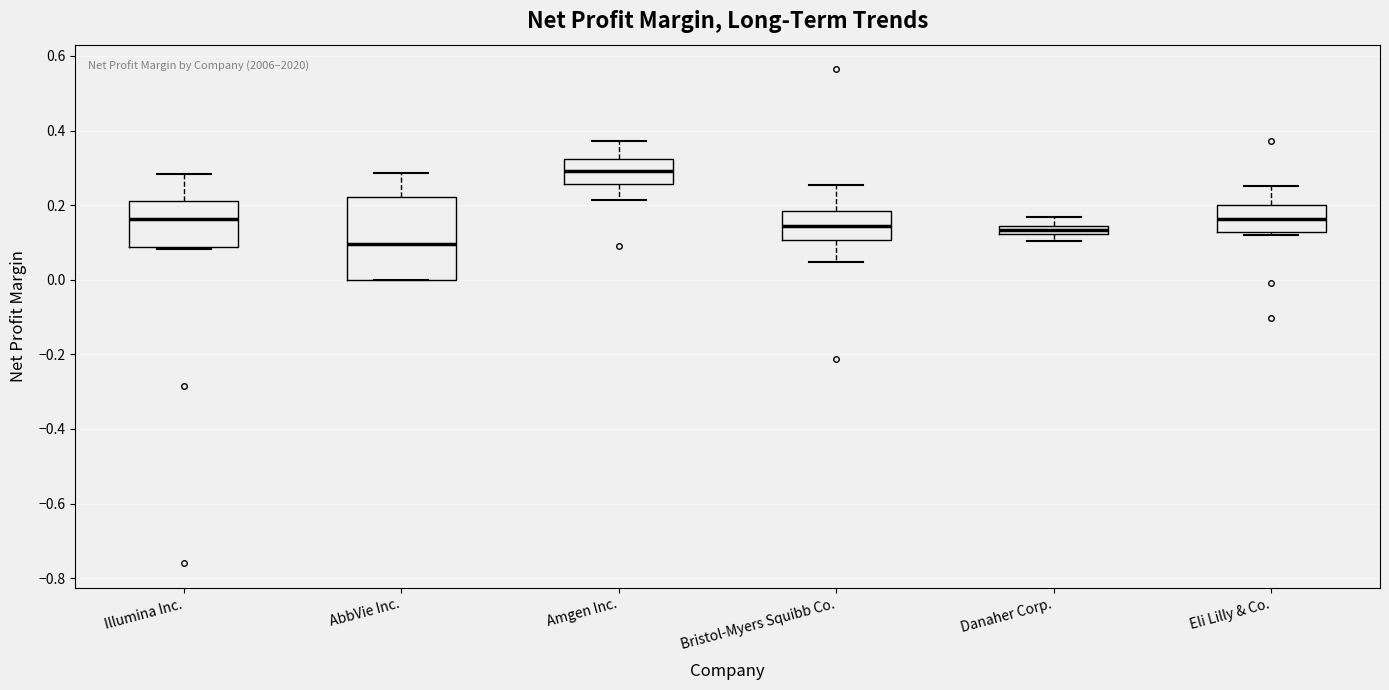

Which box is the tallest, from its lower edge to its upper edge?

AbbVie Inc.